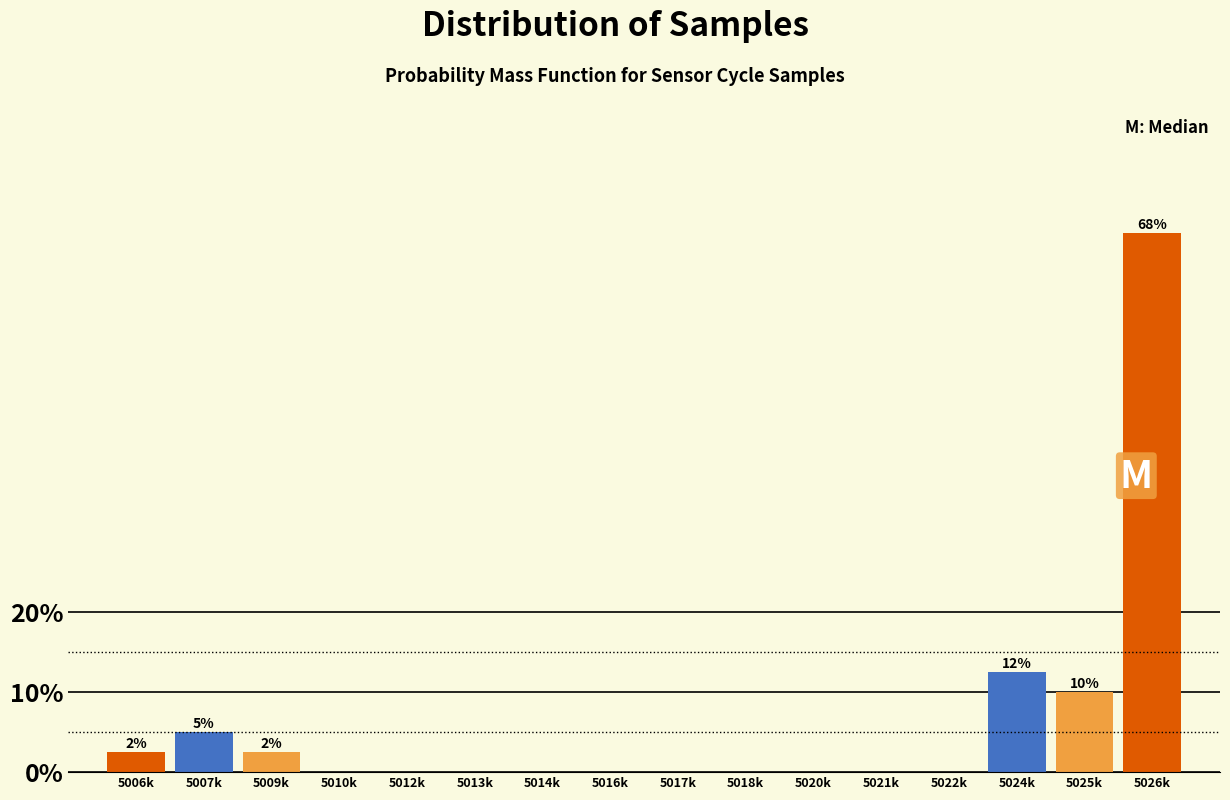

Reading left to right, extract all data points from this chart.

5006k=2.5	5007k=5.0	5009k=2.5	5010k=0.0	5012k=0.0	5013k=0.0	5014k=0.0	5016k=0.0	5017k=0.0	5018k=0.0	5020k=0.0	5021k=0.0	5022k=0.0	5024k=12.5	5025k=10.0	5026k=67.5